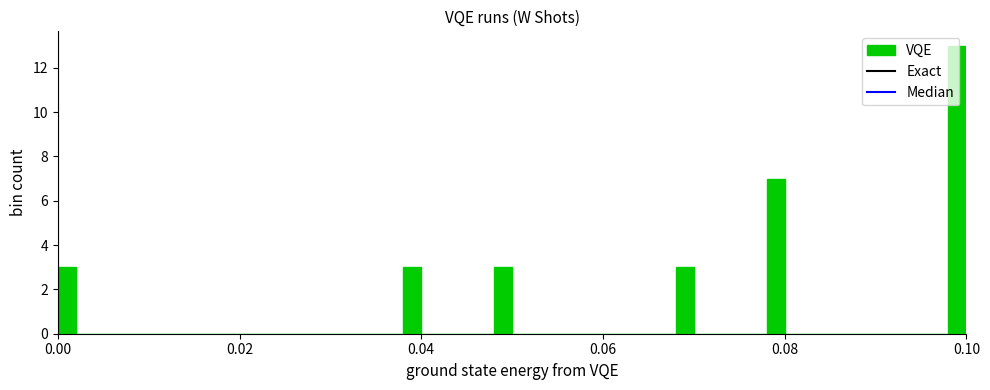

Read against the x-axis, roughly where is the centre of the tallest bar?

0.100